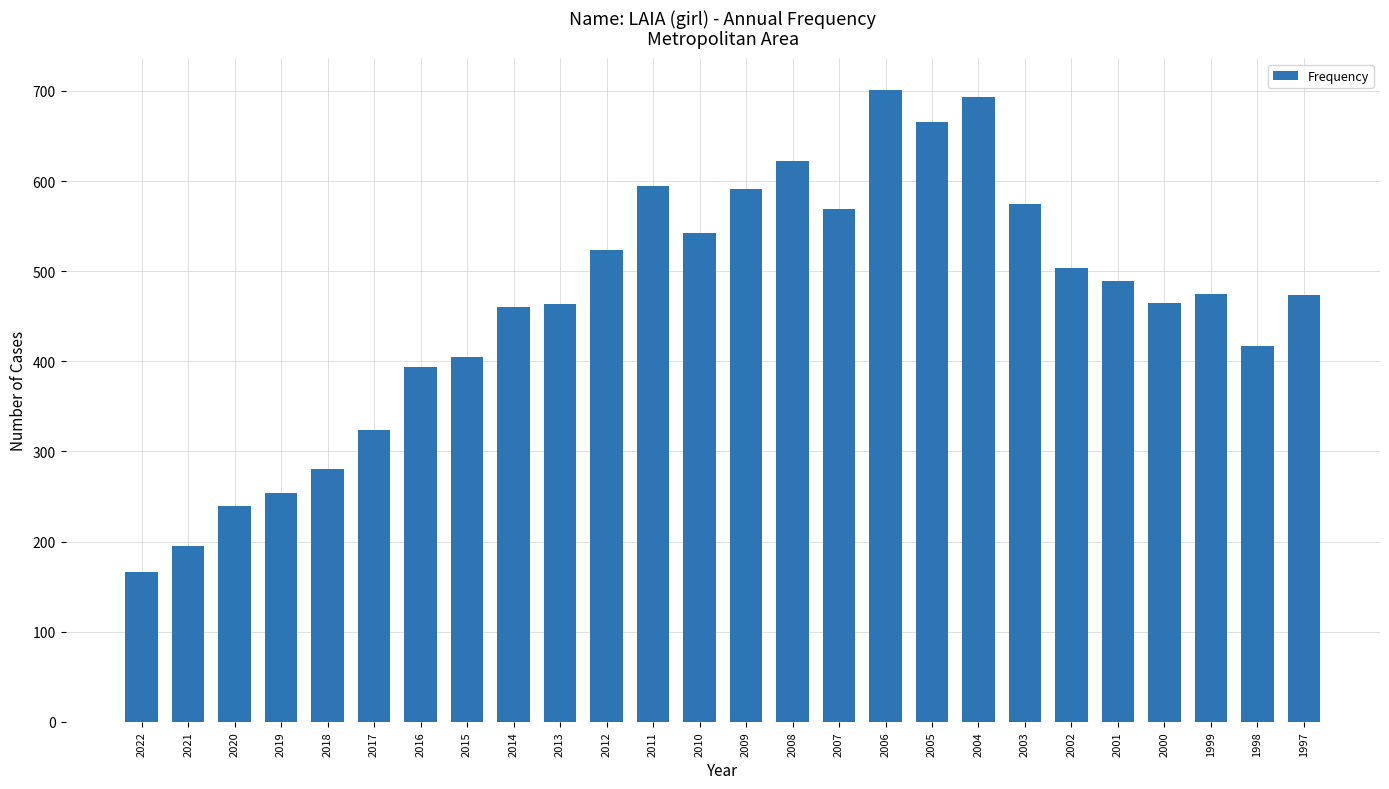

What is the difference between the second highest and second lowest values?

498